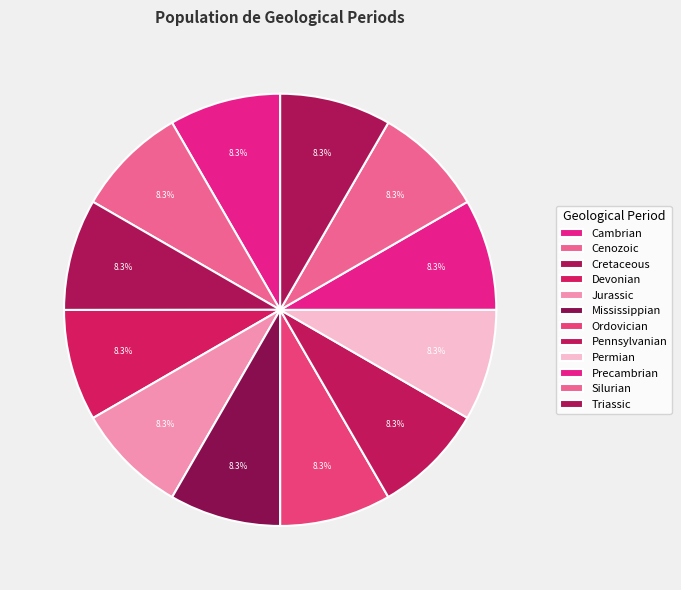

How many slices are in this pie chart?

12